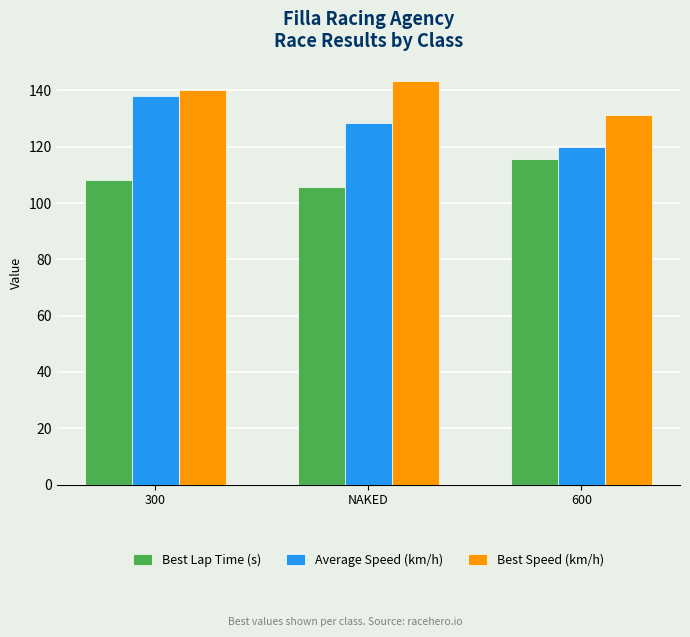

What is the label of the 1st bar from the left?

300